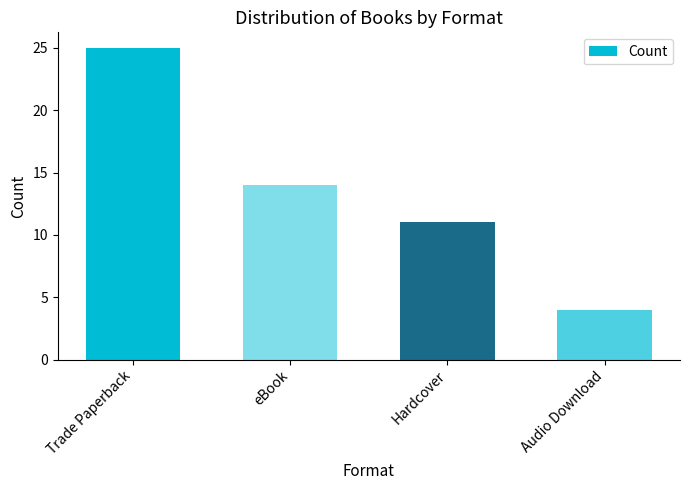

What is the smallest value displayed?

4